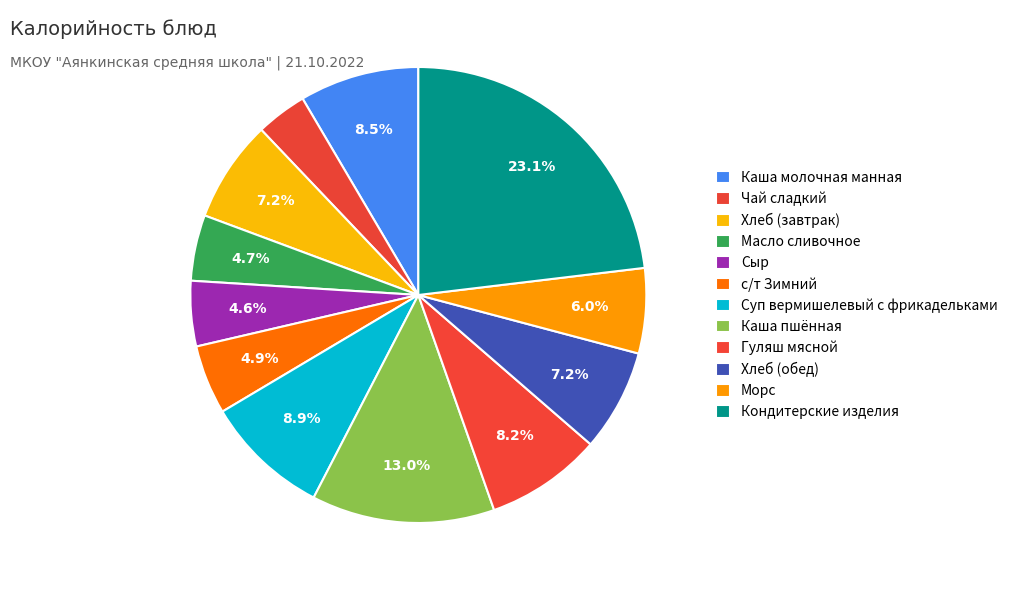

Count the number of slices in the pie.

12